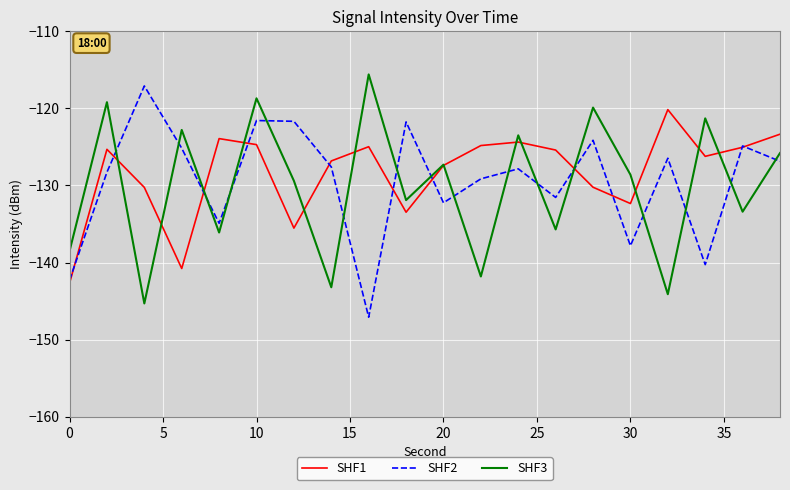

What is the highest value of the SHF2 series?

-117.1